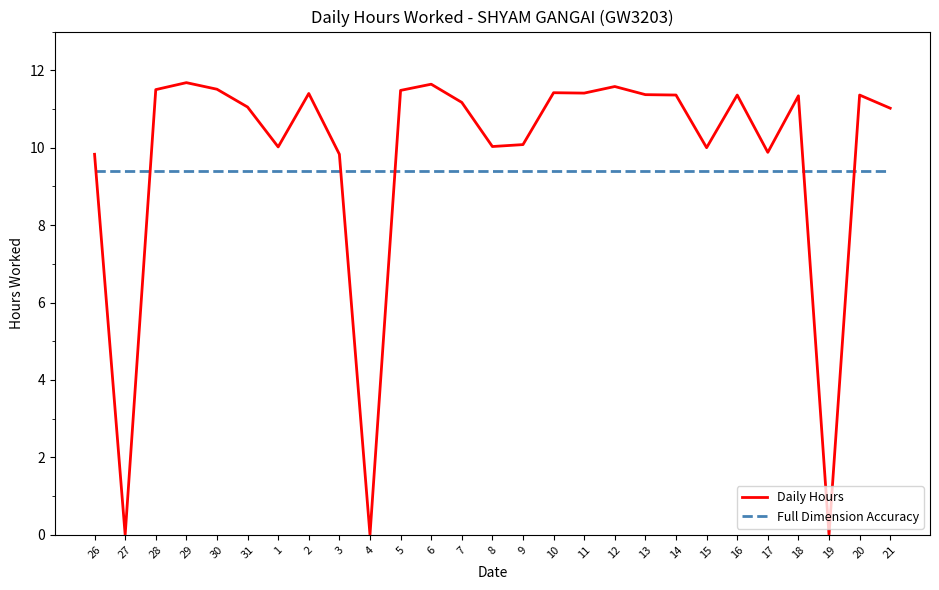

What value does the Full Dimension Accuracy series have at 5?

9.4